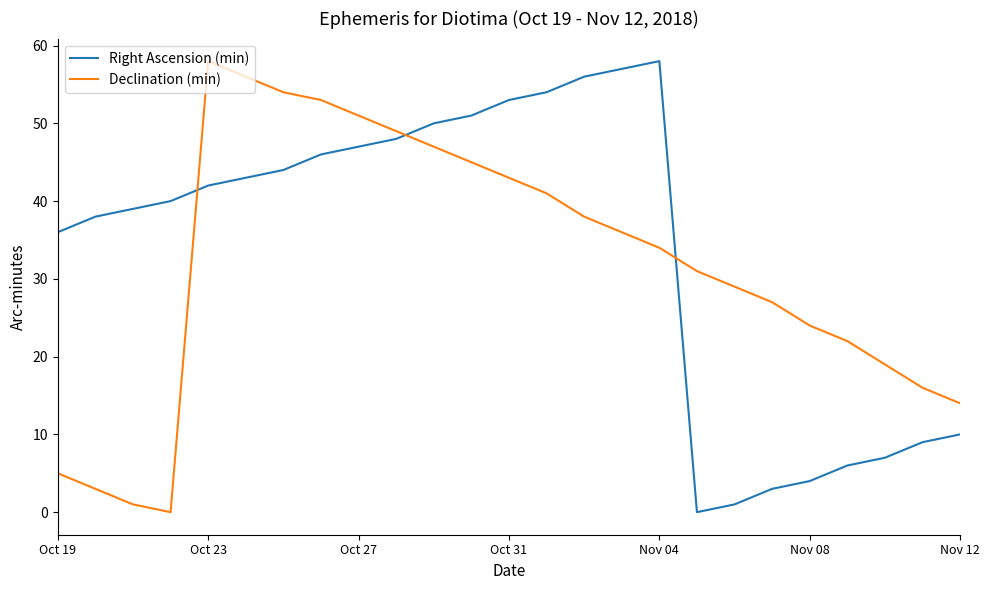

How many positive values does the Declination (min) series have?

24